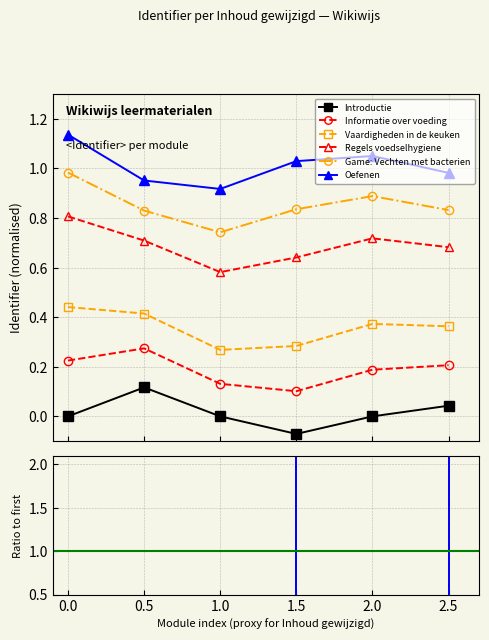

List the series in order of their peak value, lowest first.

Introductie, Informatie over voeding, Vaardigheden in de keuken, Regels voedselhygiene, Game: Vechten met bacterien, Oefenen